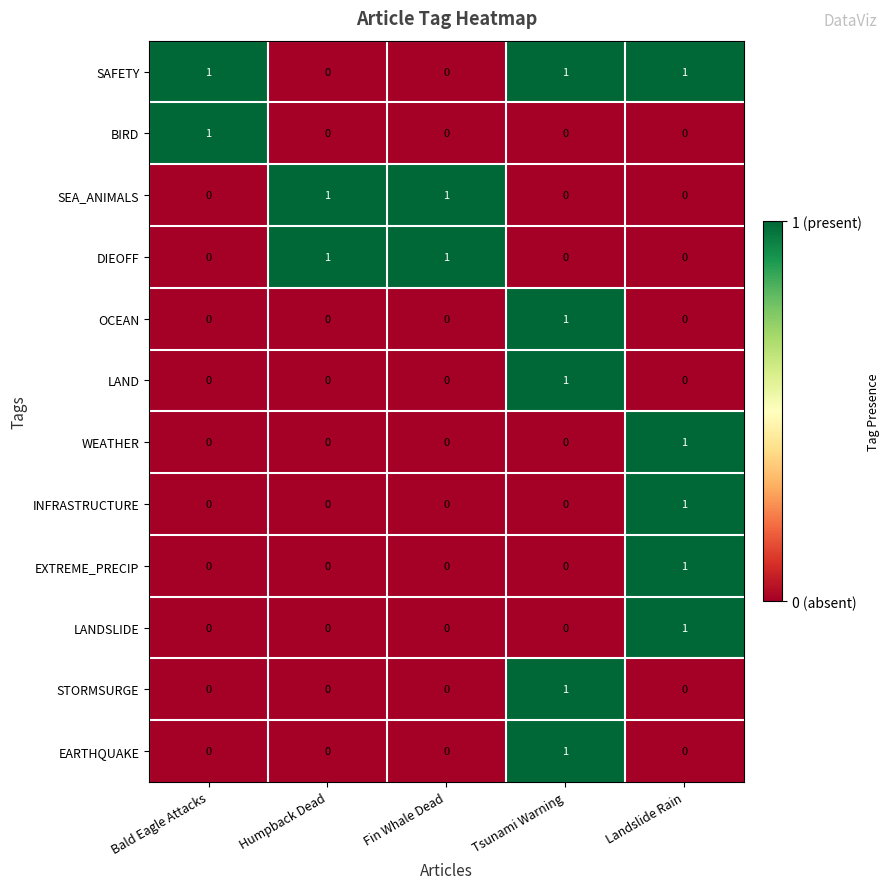

What is the total value across all series at Landslide Rain?

5